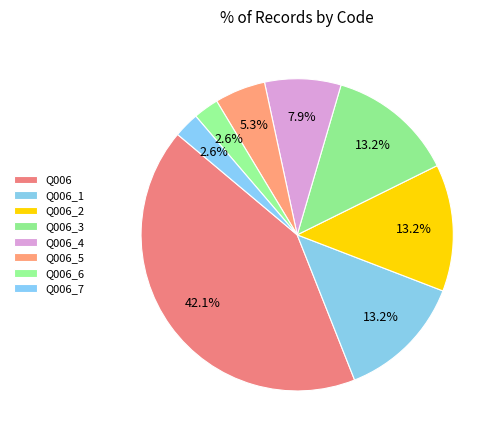

Combined, do Q006_4 and Q006_7 account for over 50%?

No